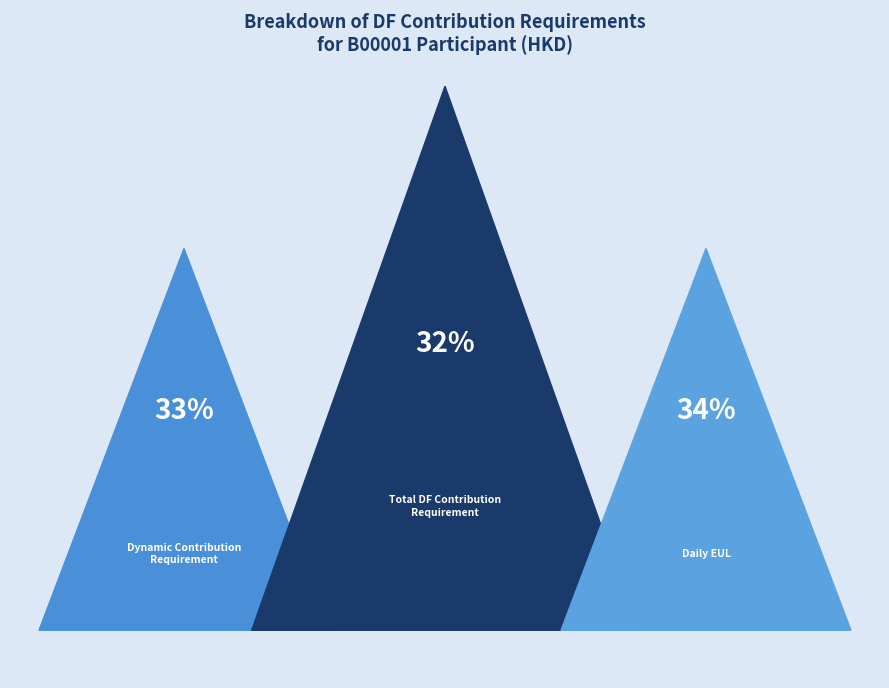

Is there any slice that represents more than half of the pie?

No